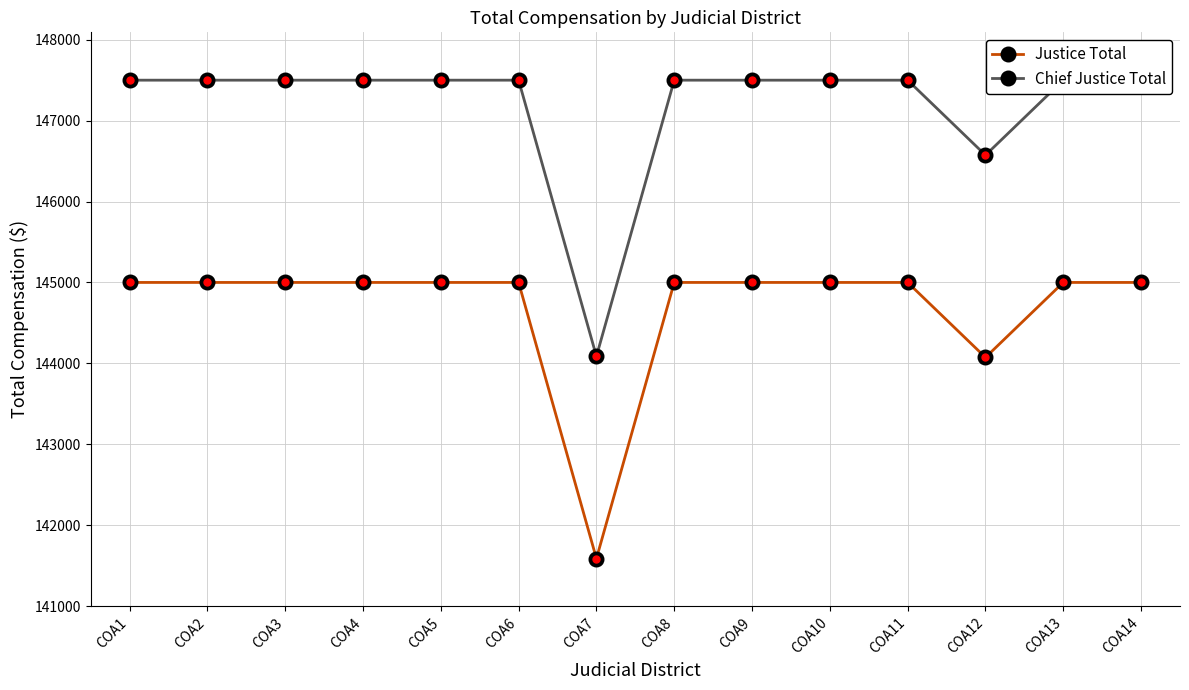

True or false: Justice Total and Chief Justice Total intersect in this chart.

False